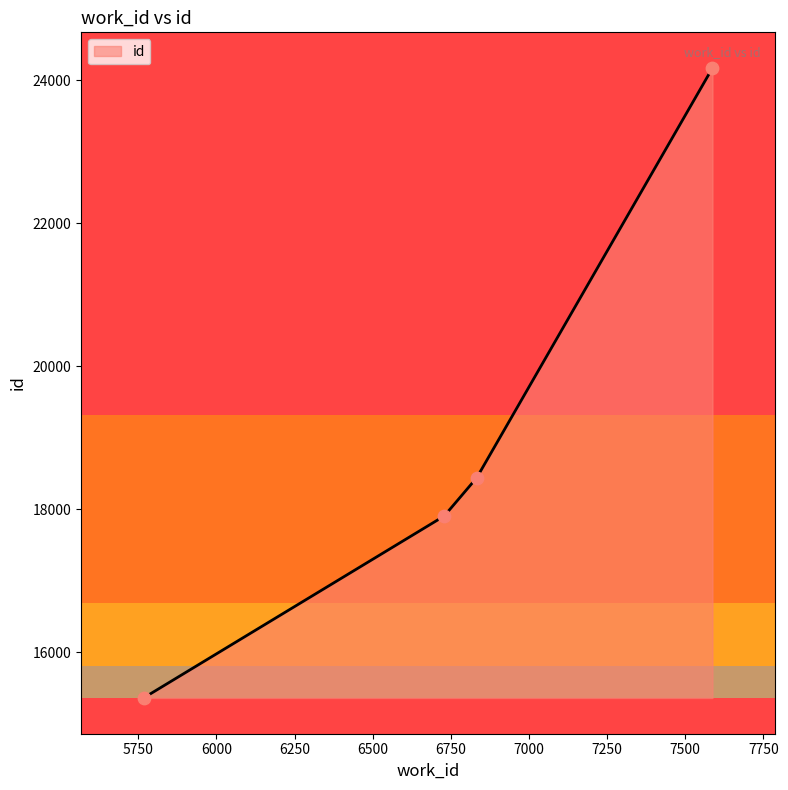

What is the ratio of the value at 6833 to the value at 6729?

1.0